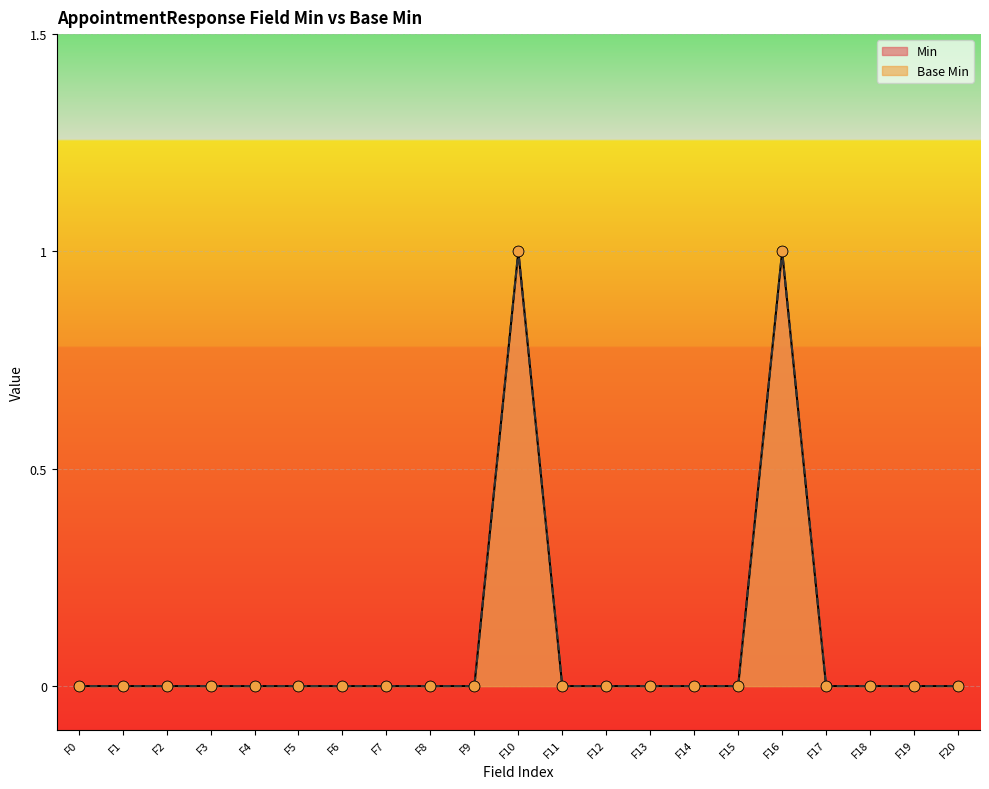

Is the value of Base Min at F7 greater than the value of Min at F9?

No